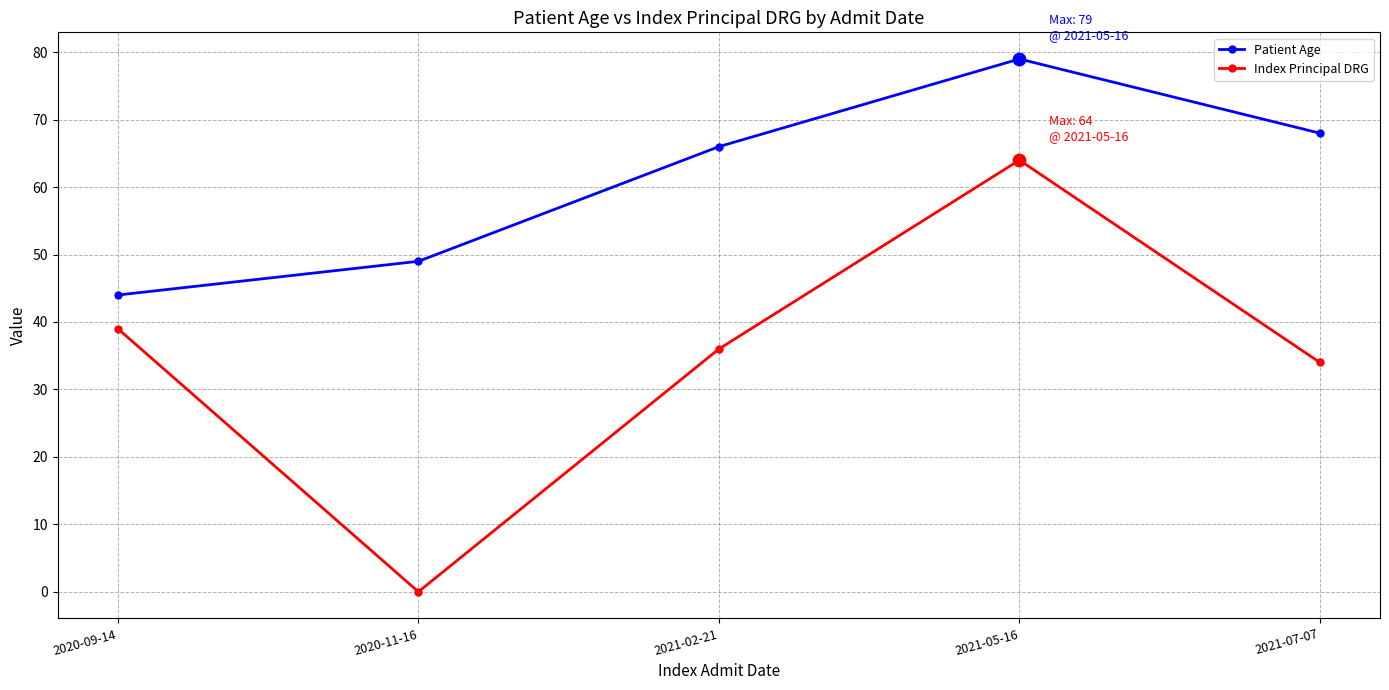

What is the difference between the highest and lowest values at 2021-05-16?

15